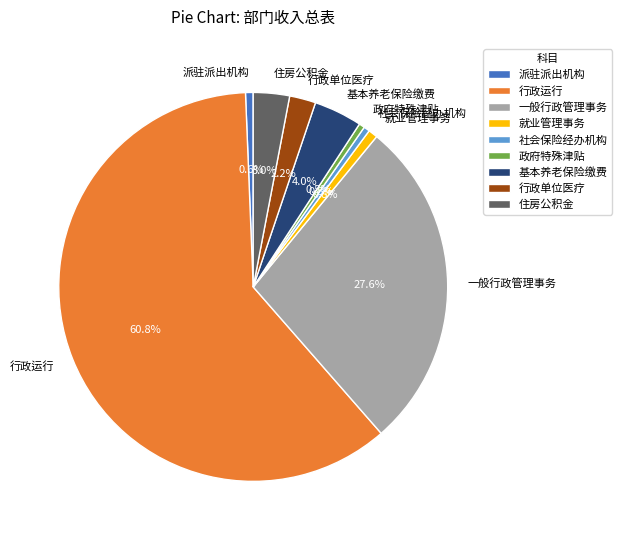

What is the largest slice in the pie chart?

行政运行